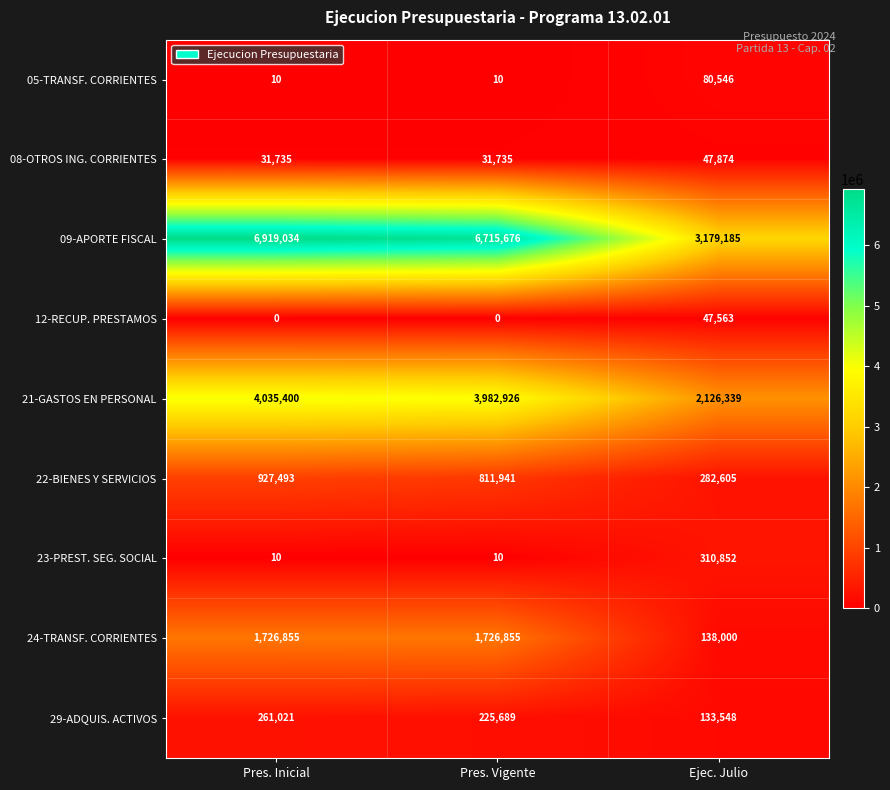

Between Pres. Inicial and Ejec. Julio, which series saw the biggest shift?

09-APORTE FISCAL